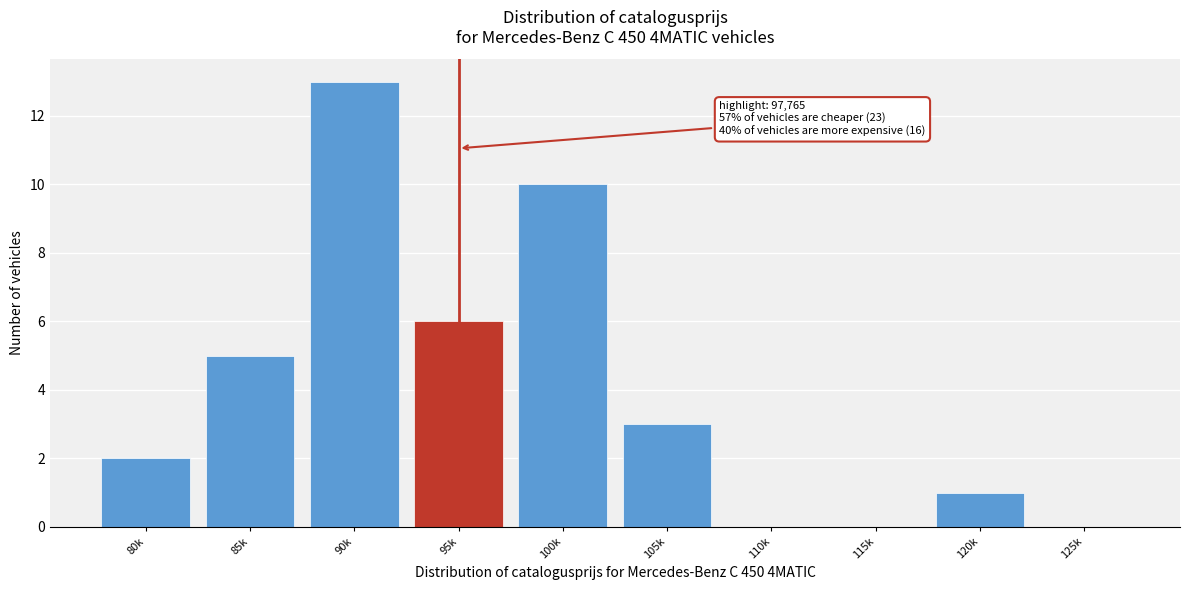

What is the change in value from 85k to 110k?

-5